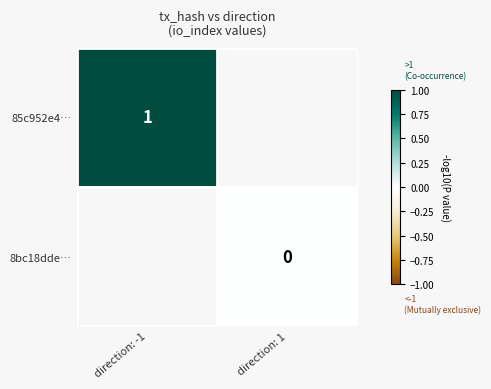

List the series in order of their peak value, highest first.

85c952e4…, 8bc18dde…